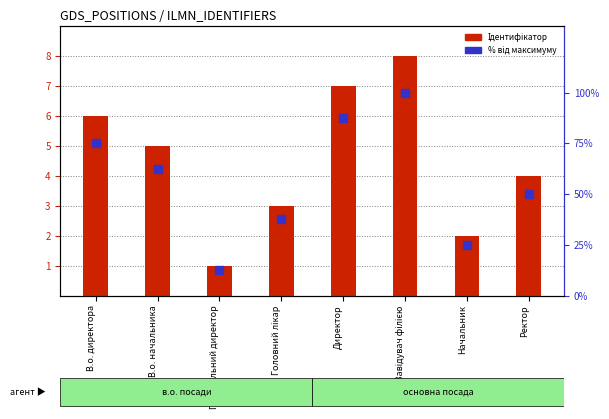

At which category is the sum across all series the highest?

Завідувач філією